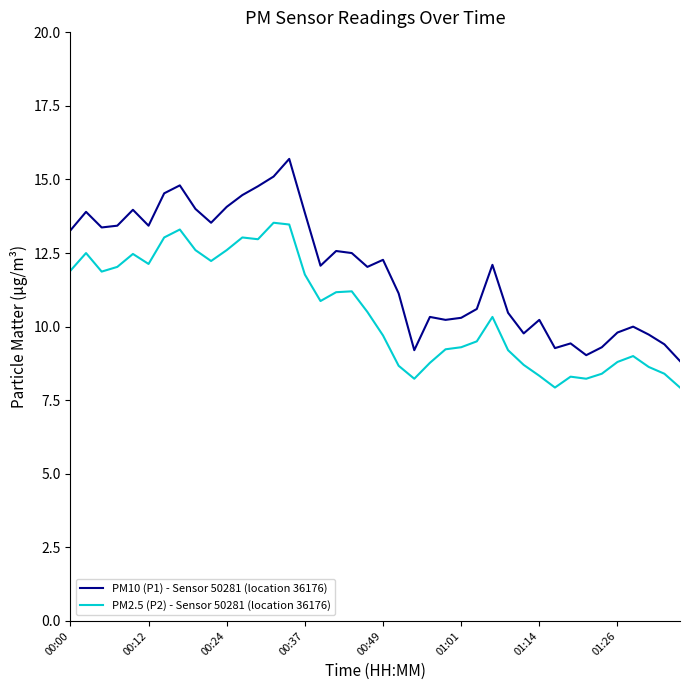

Is this an area chart (filled region under the line)?

No